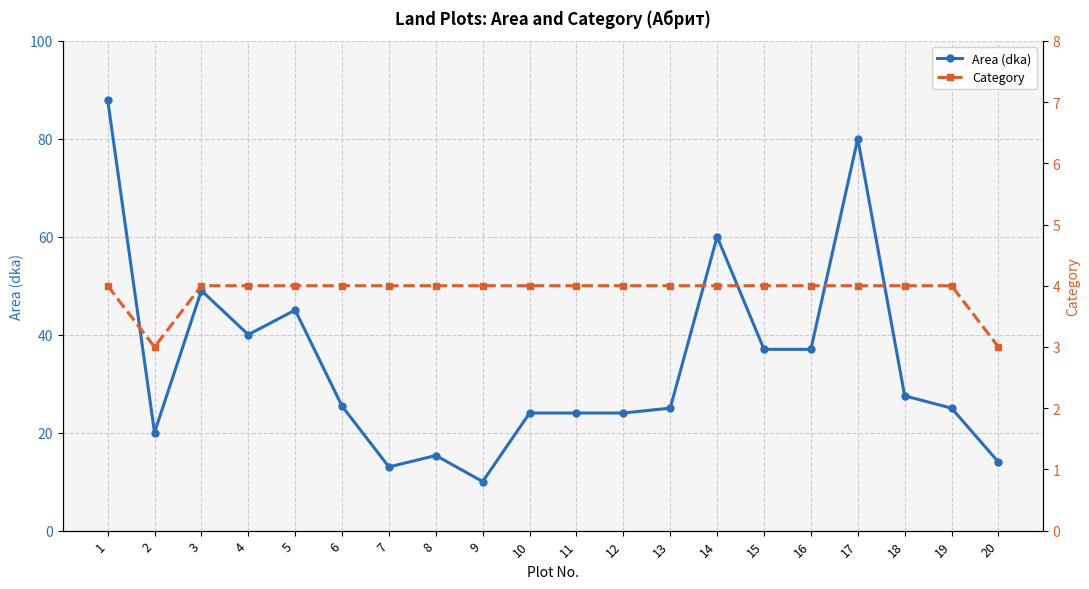

Between 17 and 20, which series saw the biggest shift?

Area (dka)